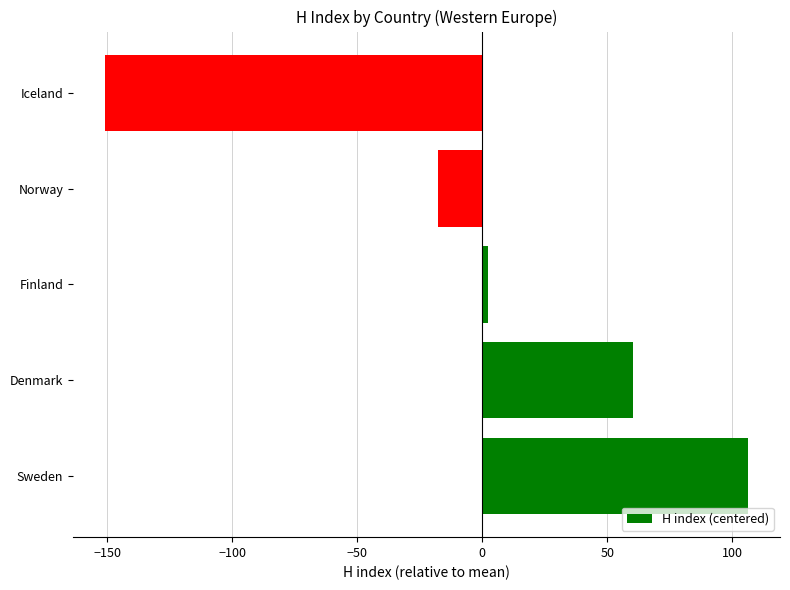

List the labels in order of value, smallest first.

Iceland, Norway, Finland, Denmark, Sweden